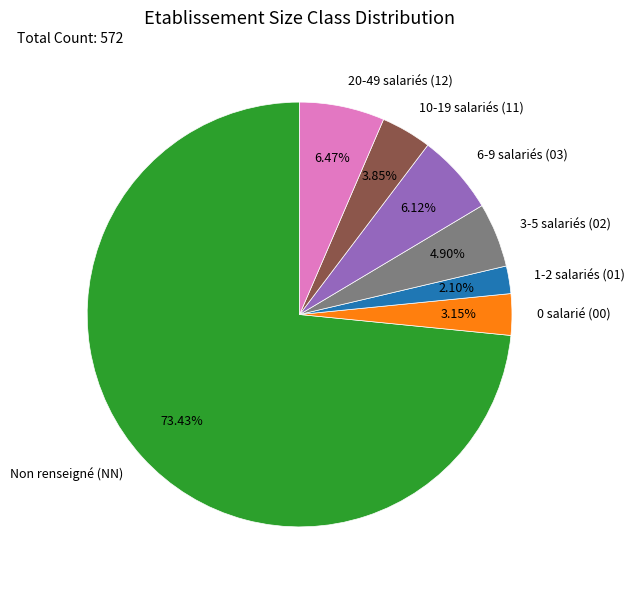

Combined, do 3-5 salariés (02) and 0 salarié (00) account for over 50%?

No